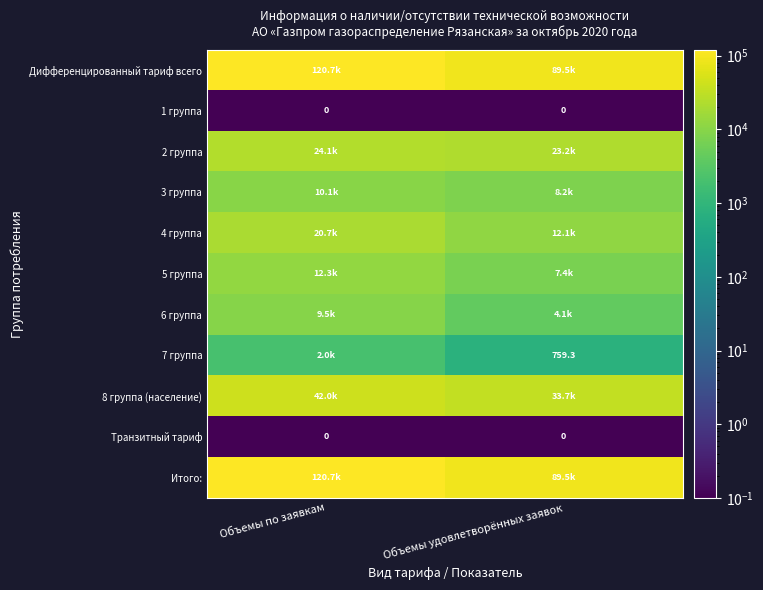

What is the minimum value for 2 группа?

23197.0